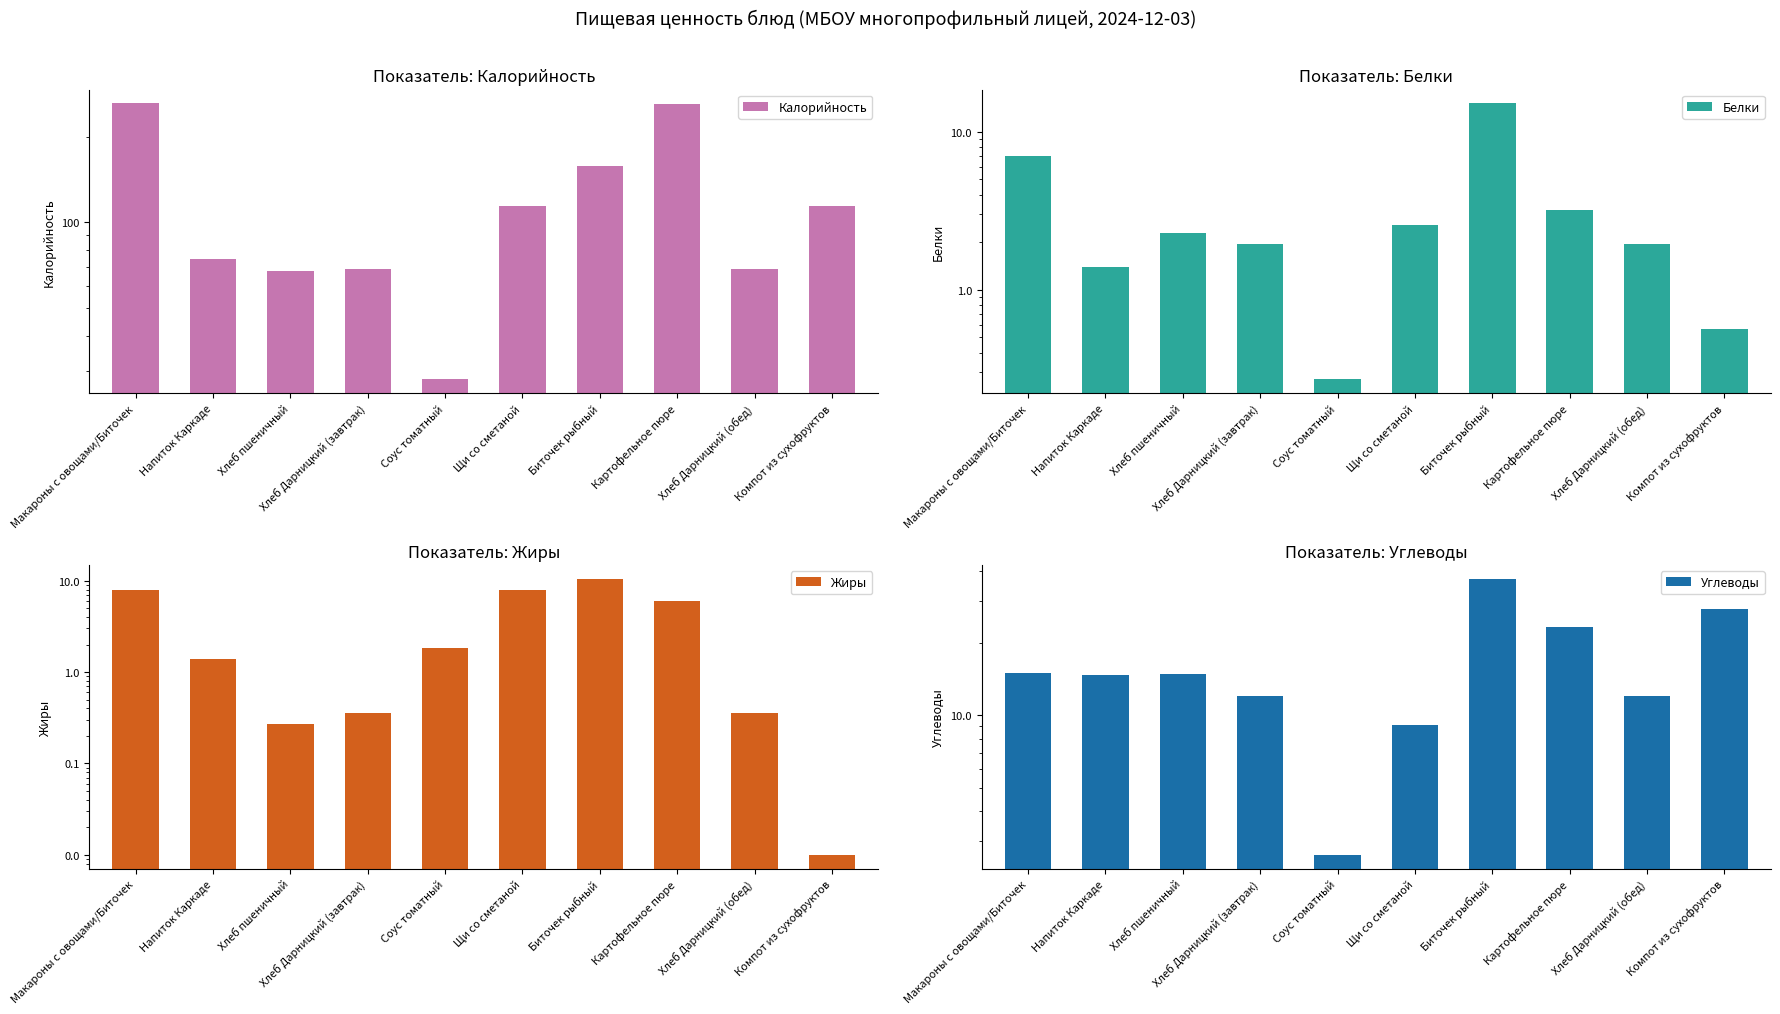

How many series are shown in this chart?

4